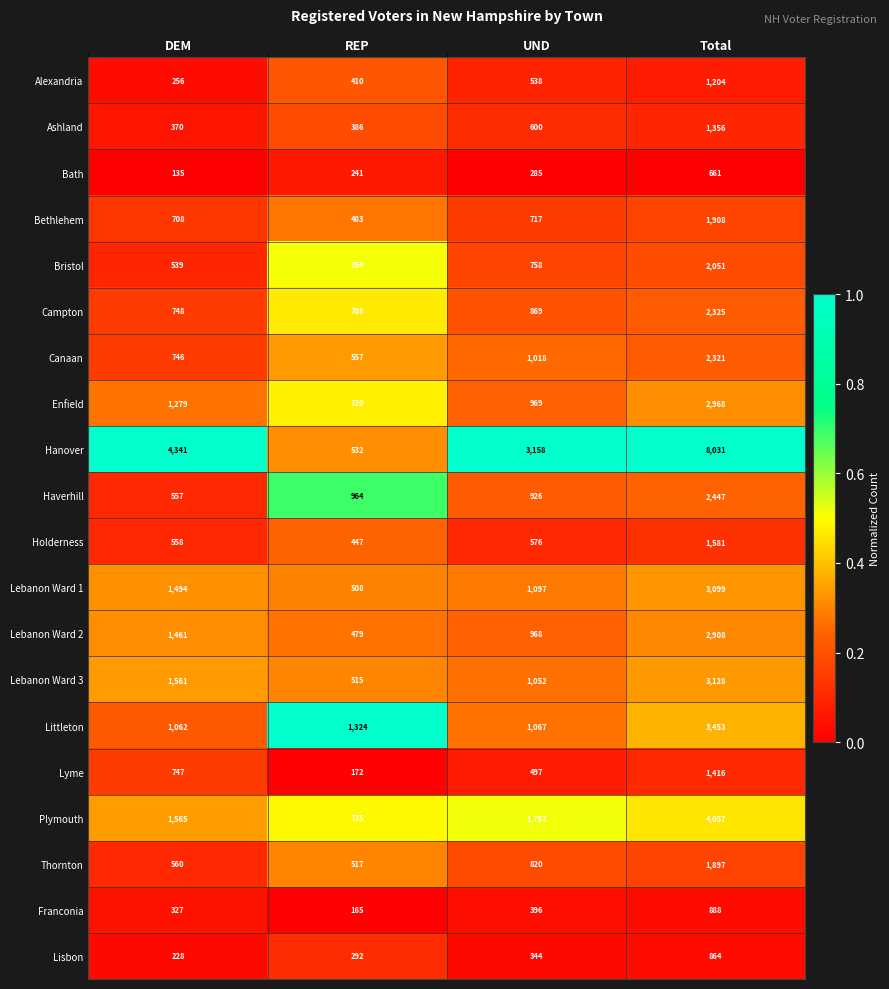

What is the spread (max minus min) of values at UND?

2873